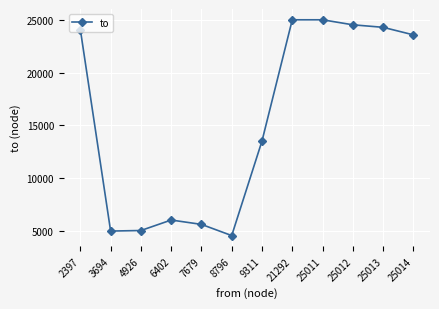

At which label does the data first exceed 23584?

2397